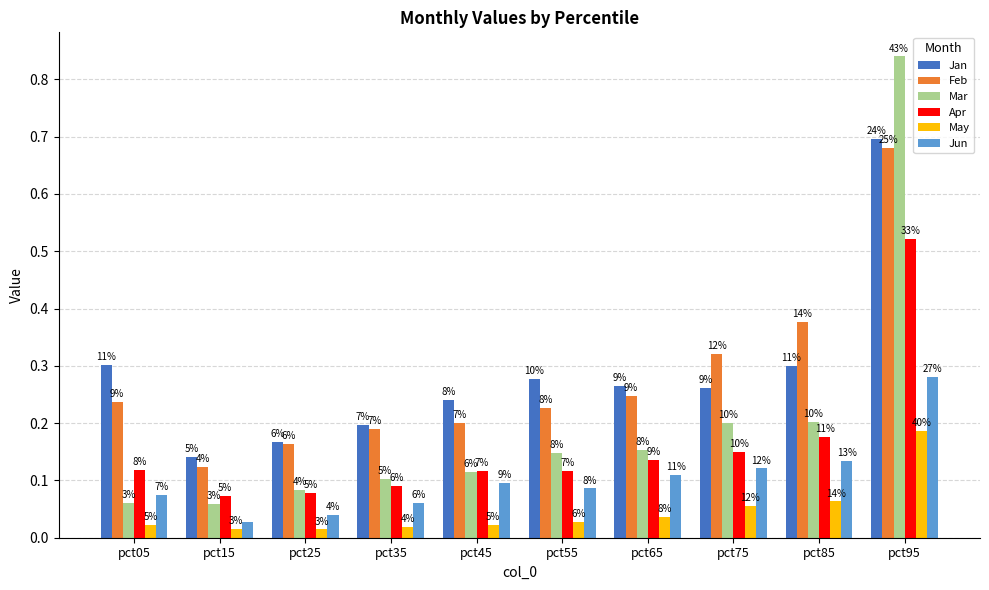

Reading left to right, list all the values displayed in this chart.

Jan: pct05=0.3	pct15=0.1	pct25=0.2	pct35=0.2	pct45=0.2	pct55=0.3	pct65=0.3	pct75=0.3	pct85=0.3	pct95=0.7
Feb: pct05=0.2	pct15=0.1	pct25=0.2	pct35=0.2	pct45=0.2	pct55=0.2	pct65=0.2	pct75=0.3	pct85=0.4	pct95=0.7
Mar: pct05=0.1	pct15=0.1	pct25=0.1	pct35=0.1	pct45=0.1	pct55=0.1	pct65=0.2	pct75=0.2	pct85=0.2	pct95=0.8
Apr: pct05=0.1	pct15=0.1	pct25=0.1	pct35=0.1	pct45=0.1	pct55=0.1	pct65=0.1	pct75=0.1	pct85=0.2	pct95=0.5
May: pct05=0.0	pct15=0.0	pct25=0.0	pct35=0.0	pct45=0.0	pct55=0.0	pct65=0.0	pct75=0.1	pct85=0.1	pct95=0.2
Jun: pct05=0.1	pct15=0.0	pct25=0.0	pct35=0.1	pct45=0.1	pct55=0.1	pct65=0.1	pct75=0.1	pct85=0.1	pct95=0.3